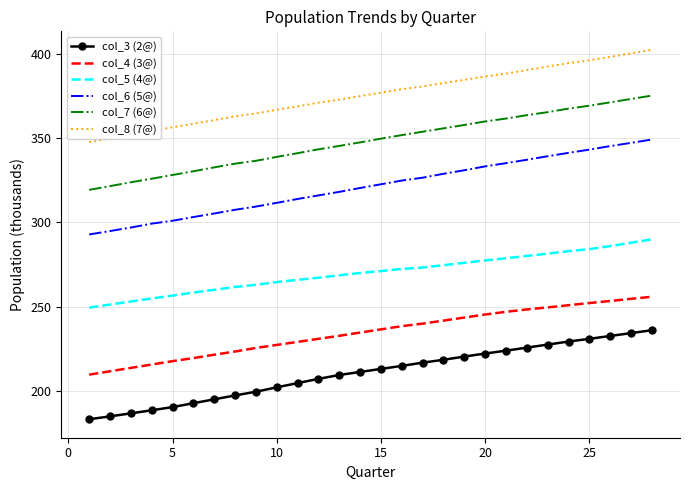

True or false: col_3 (2@) and col_4 (3@) intersect in this chart.

False